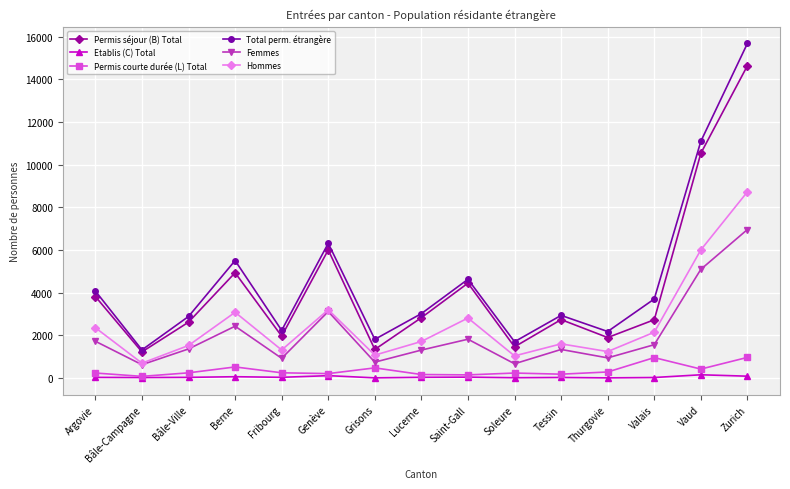

What is the label of the 9th point from the right?

Grisons